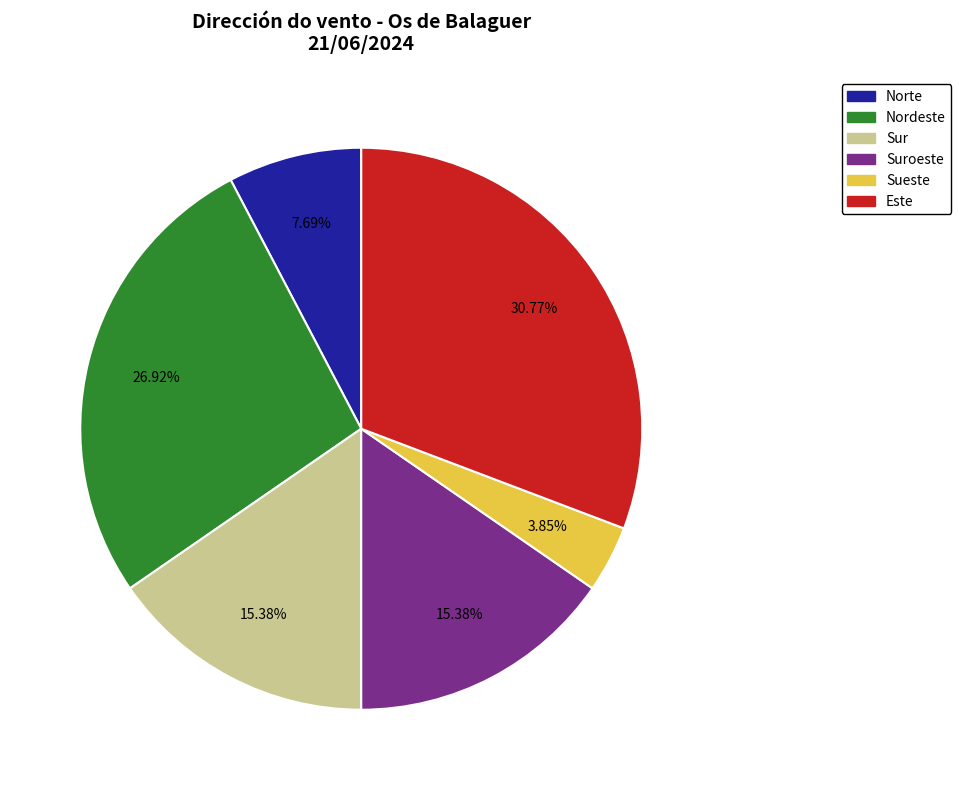

Which has a higher value, Nordeste or Suroeste?

Nordeste